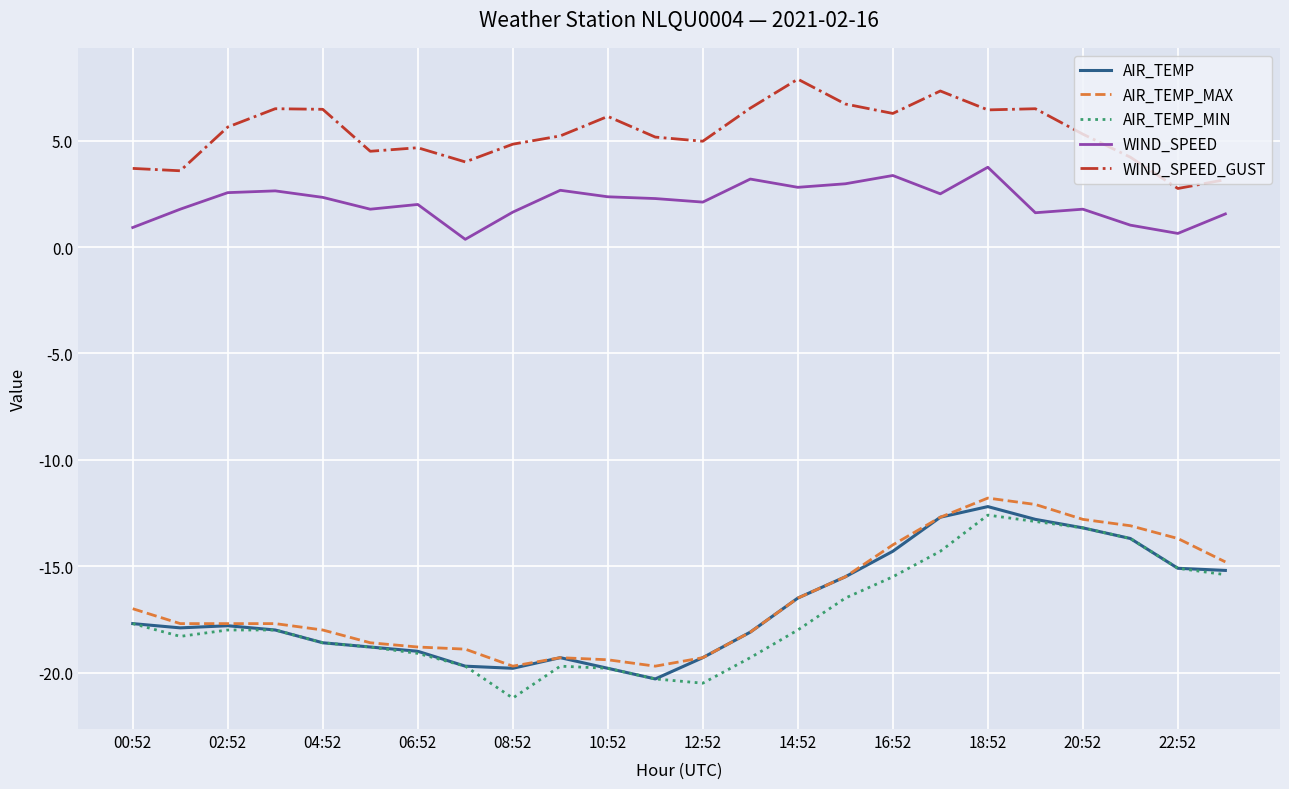

True or false: AIR_TEMP and WIND_SPEED cross at least once.

False